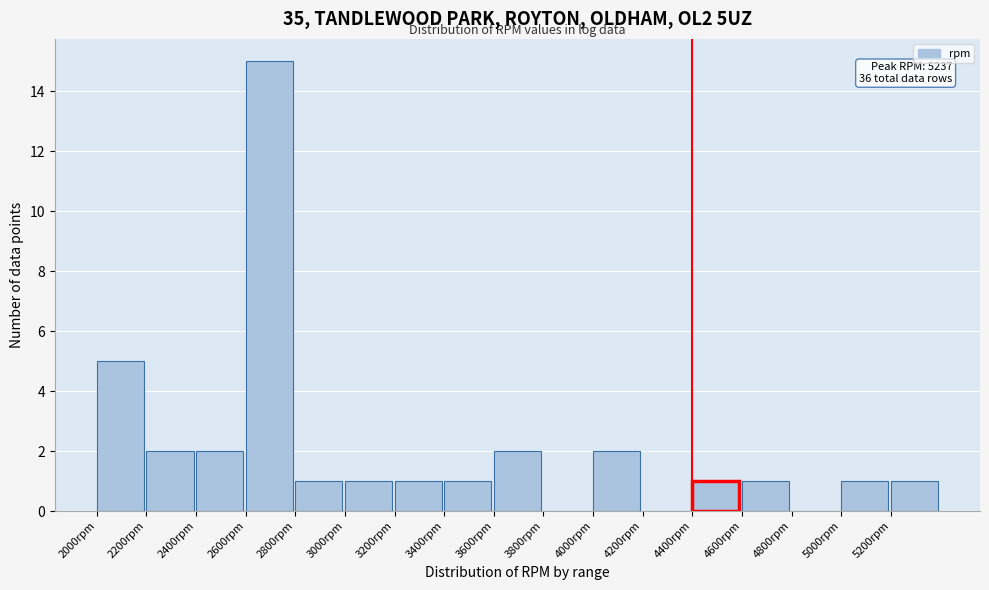

Which range on the x-axis has the tallest bar?

2600 to 2800